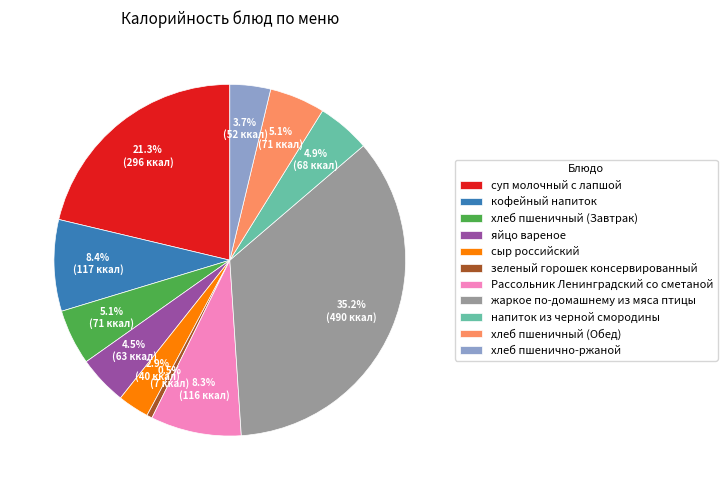

Which has a higher value, хлеб пшеничный (Завтрак) or яйцо вареное?

хлеб пшеничный (Завтрак)